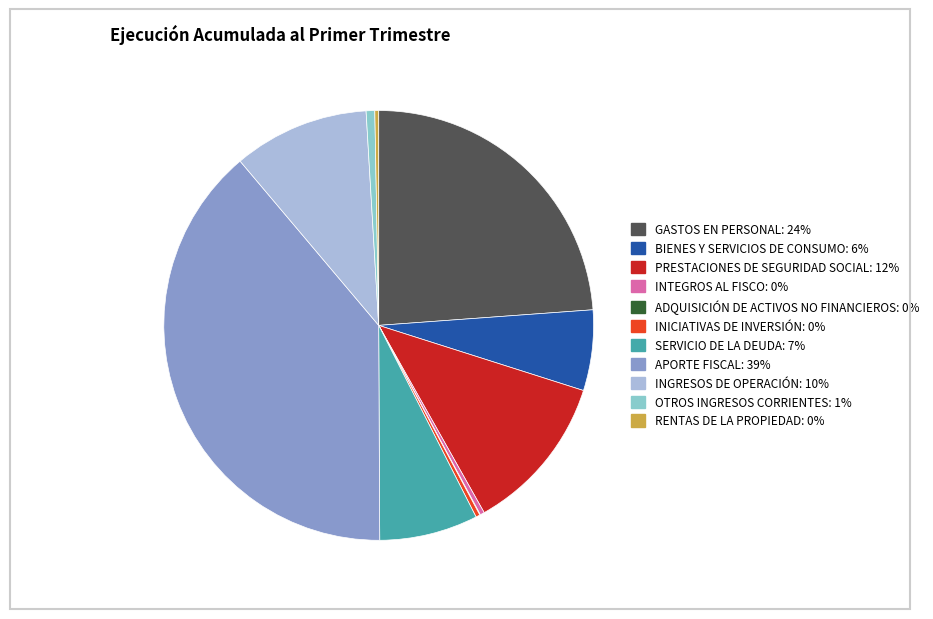

Is there any slice that represents more than half of the pie?

No